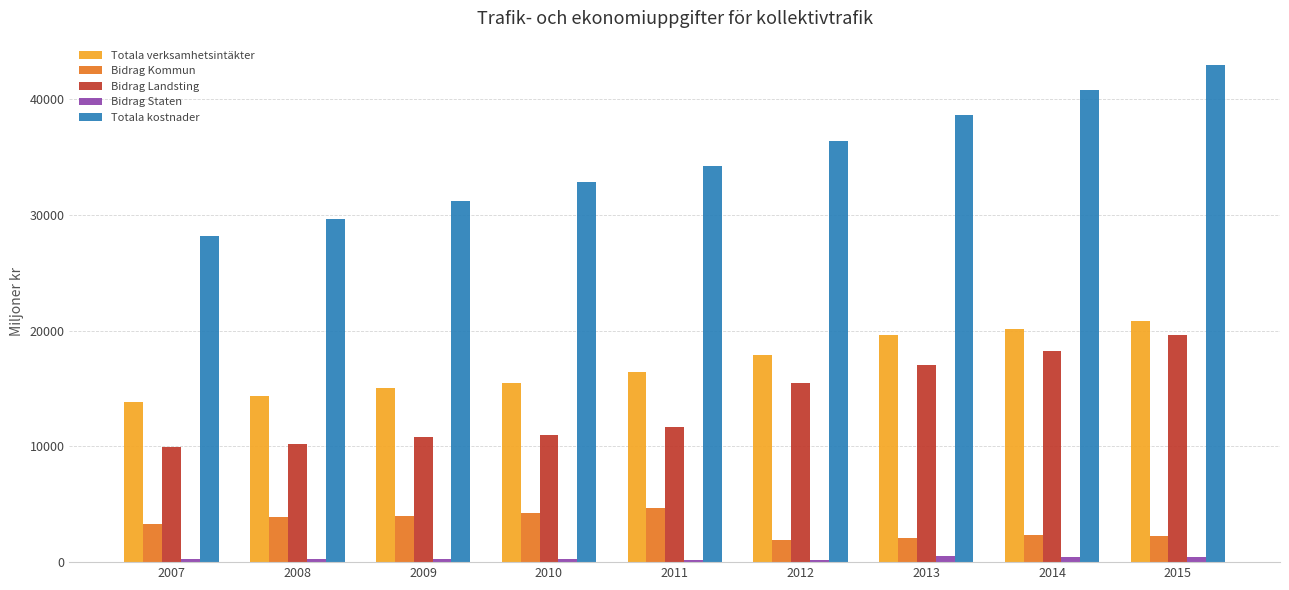

Rank the series at 2011 from lowest to highest value.

Bidrag Staten, Bidrag Kommun, Bidrag Landsting, Totala verksamhetsintäkter, Totala kostnader